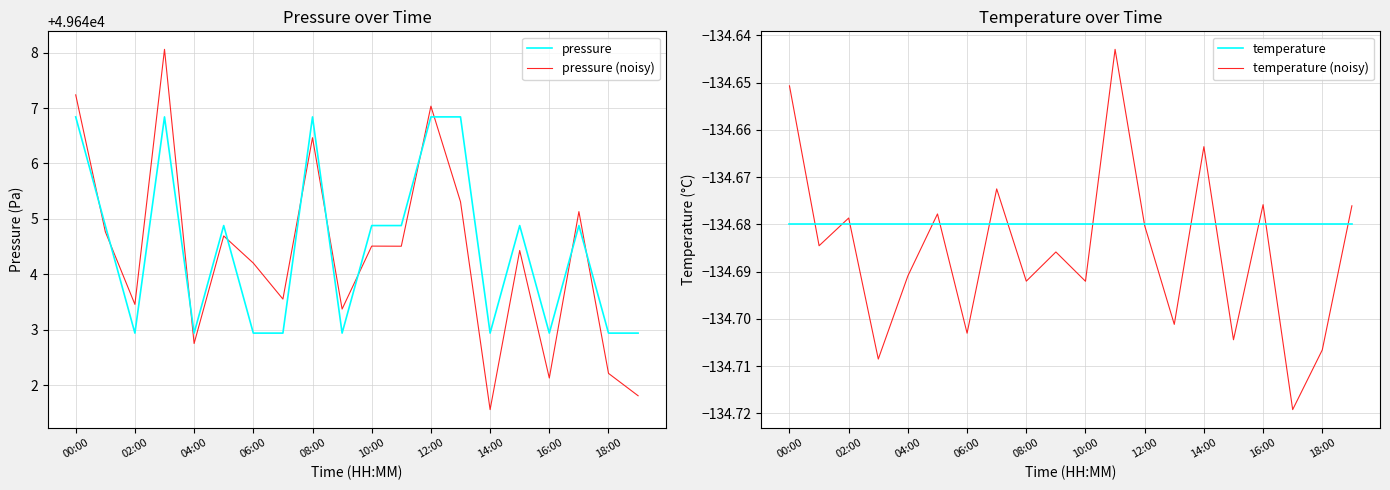

How many distinct data groups are displayed?

4